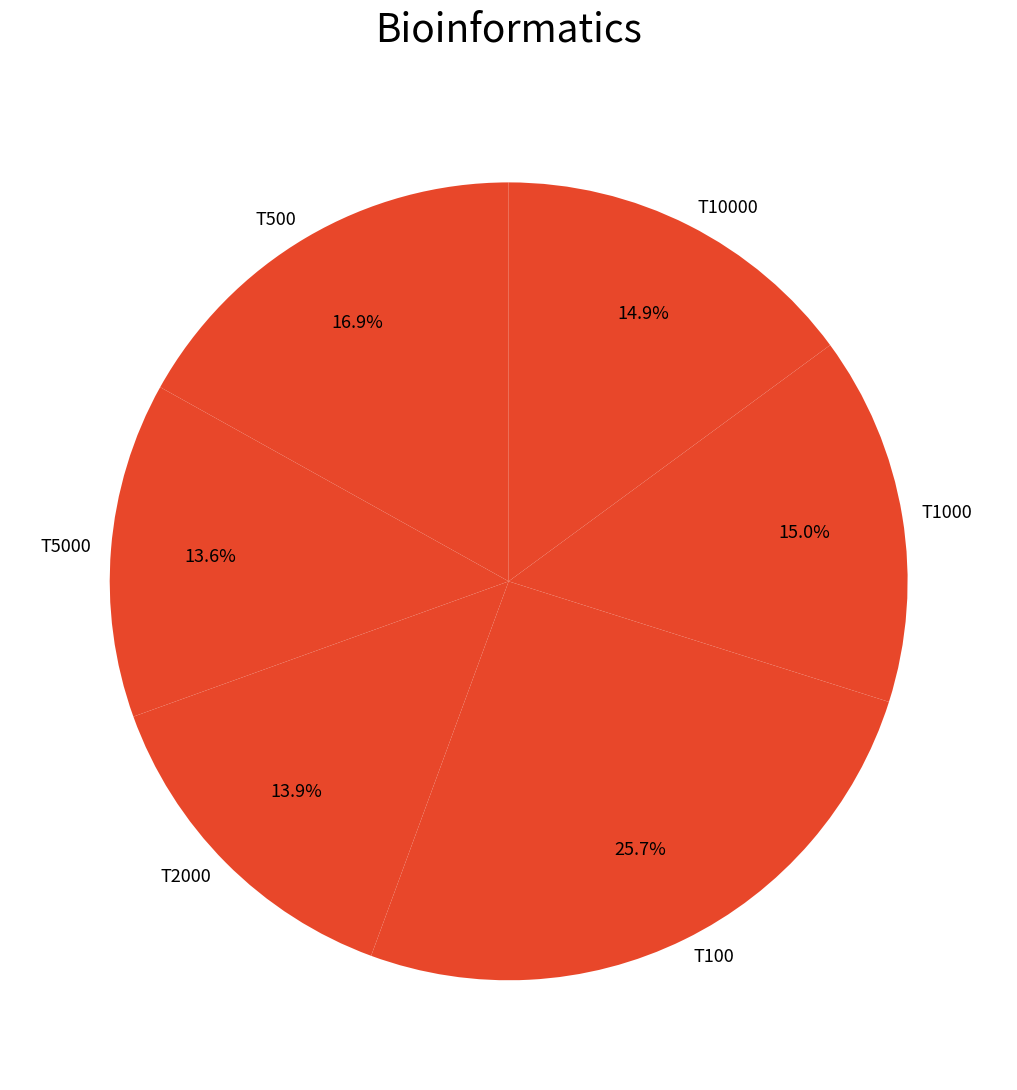

Do T10000 and T1000 together represent more than half of the pie?

No